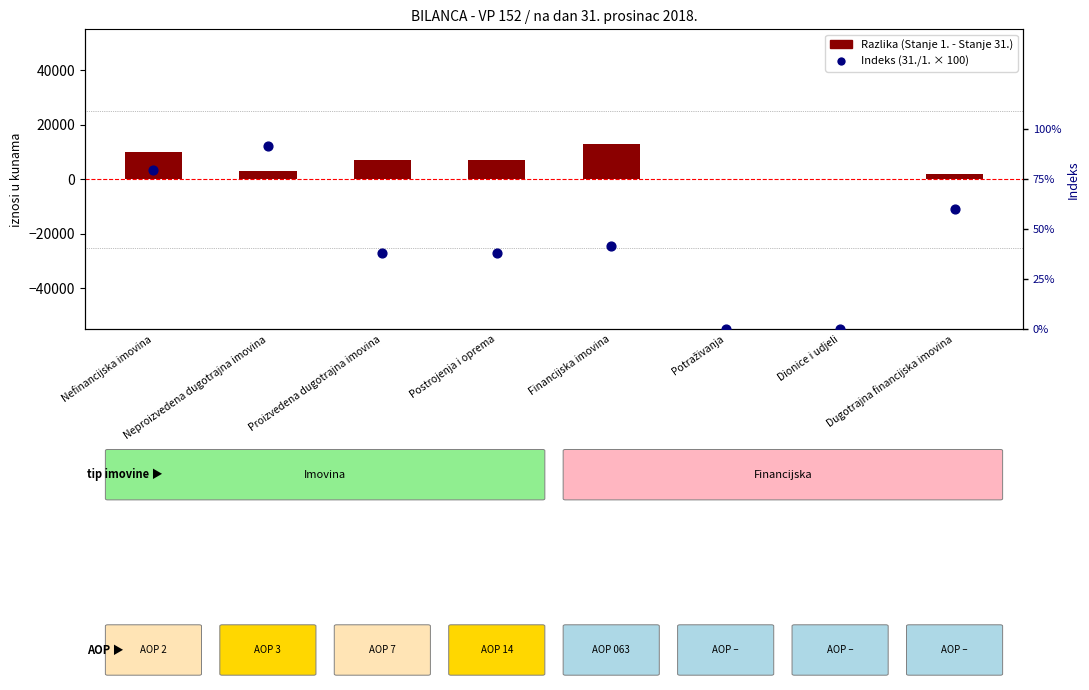

Which series has the largest total across all categories?

Razlika (Stanje 1. - Stanje 31.)